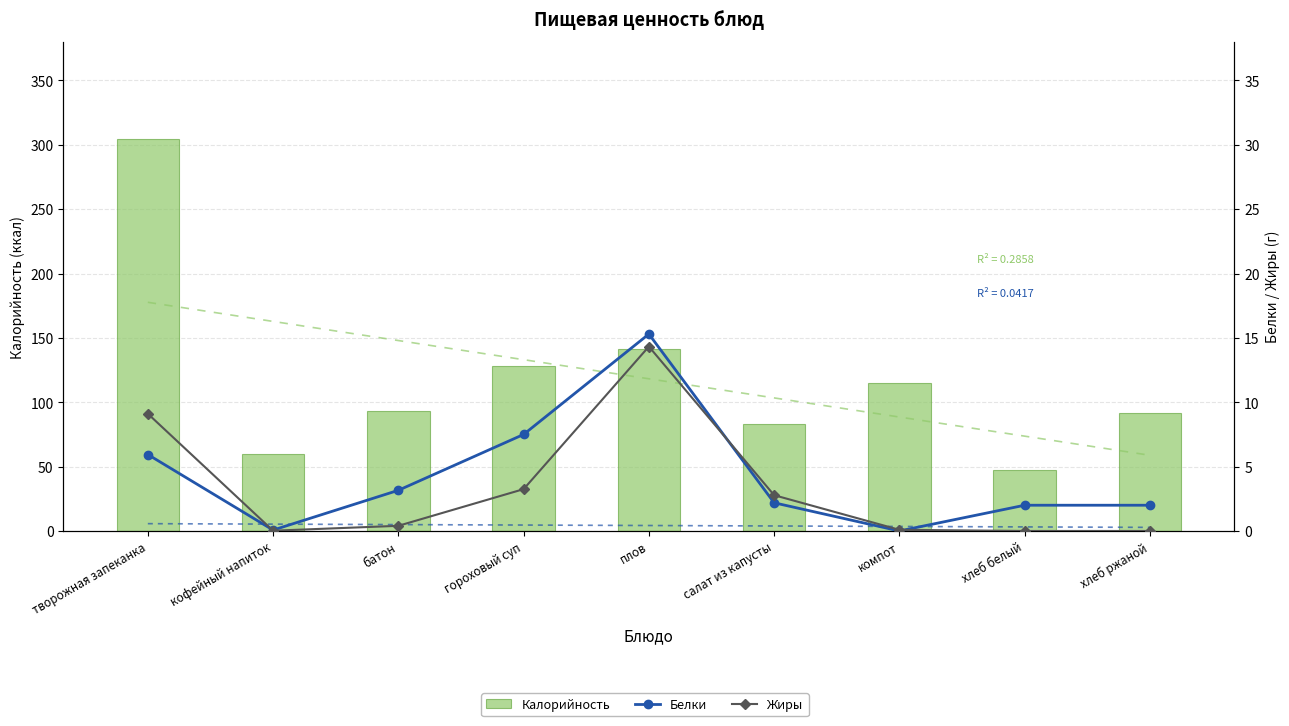

What is the value of the Калорийность bar at the 6th from the left?

82.9